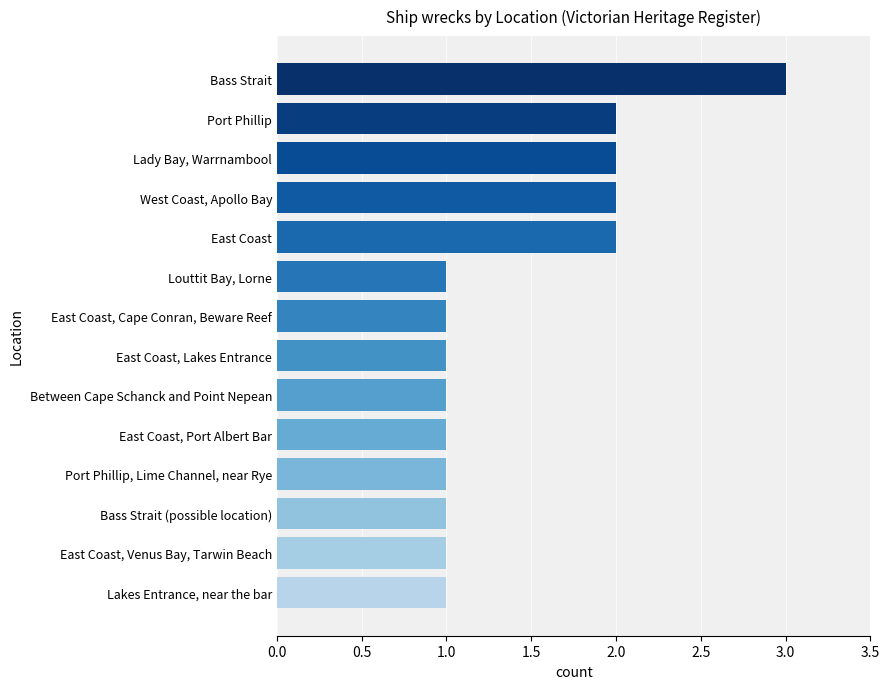

Reading top to bottom, list all the values displayed in this chart.

Bass Strait=3	Port Phillip=2	Lady Bay, Warrnambool=2	West Coast, Apollo Bay=2	East Coast=2	Louttit Bay, Lorne=1	East Coast, Cape Conran, Beware Reef=1	East Coast, Lakes Entrance=1	Between Cape Schanck and Point Nepean=1	East Coast, Port Albert Bar=1	Port Phillip, Lime Channel, near Rye=1	Bass Strait (possible location)=1	East Coast, Venus Bay, Tarwin Beach=1	Lakes Entrance, near the bar=1